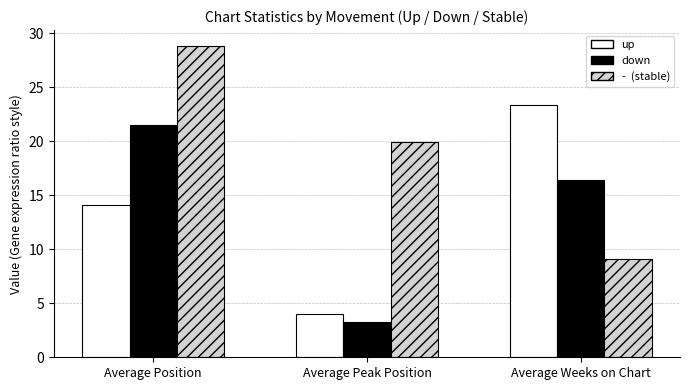

Count the number of categories in the chart.

3